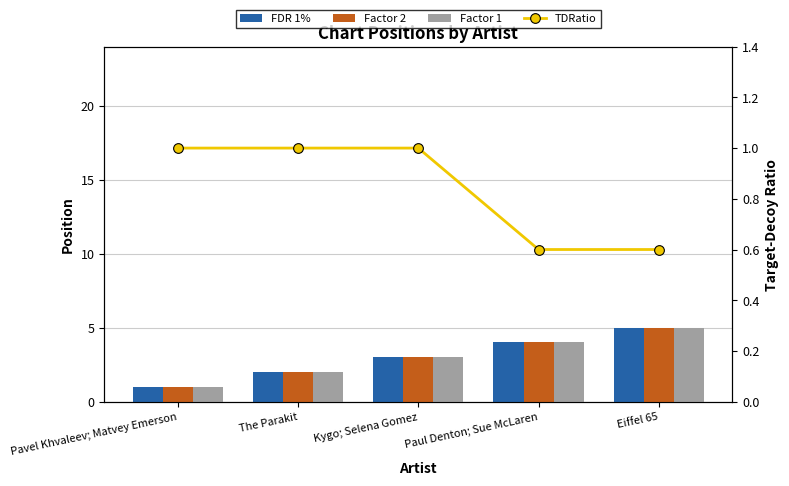

Rank the categories by TDRatio value from lowest to highest.

Paul Denton; Sue McLaren, Eiffel 65, Pavel Khvaleev; Matvey Emerson, The Parakit, Kygo; Selena Gomez